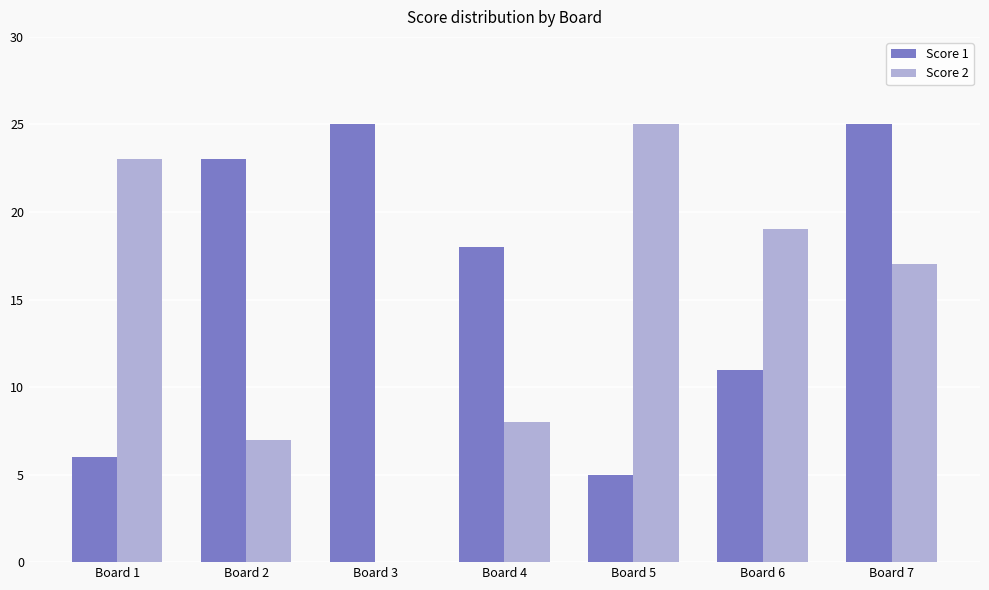

Is the value of Score 1 at Board 6 greater than the value of Score 2 at Board 3?

Yes